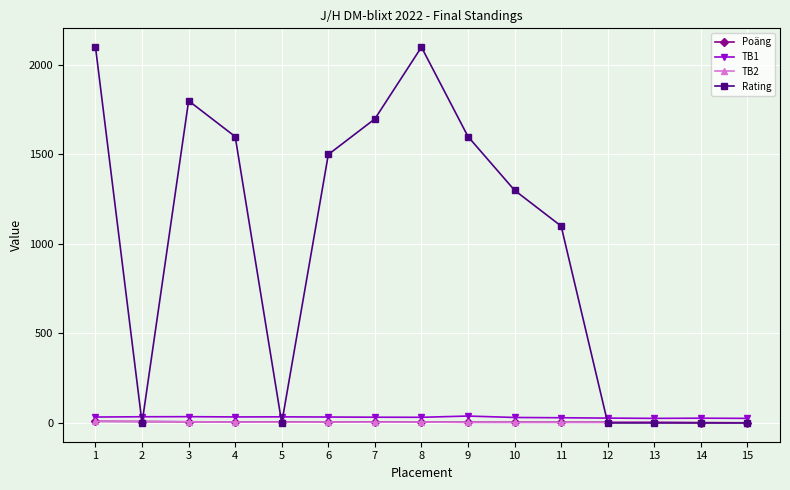

What is the spread (max minus min) of values at 15?

25.5